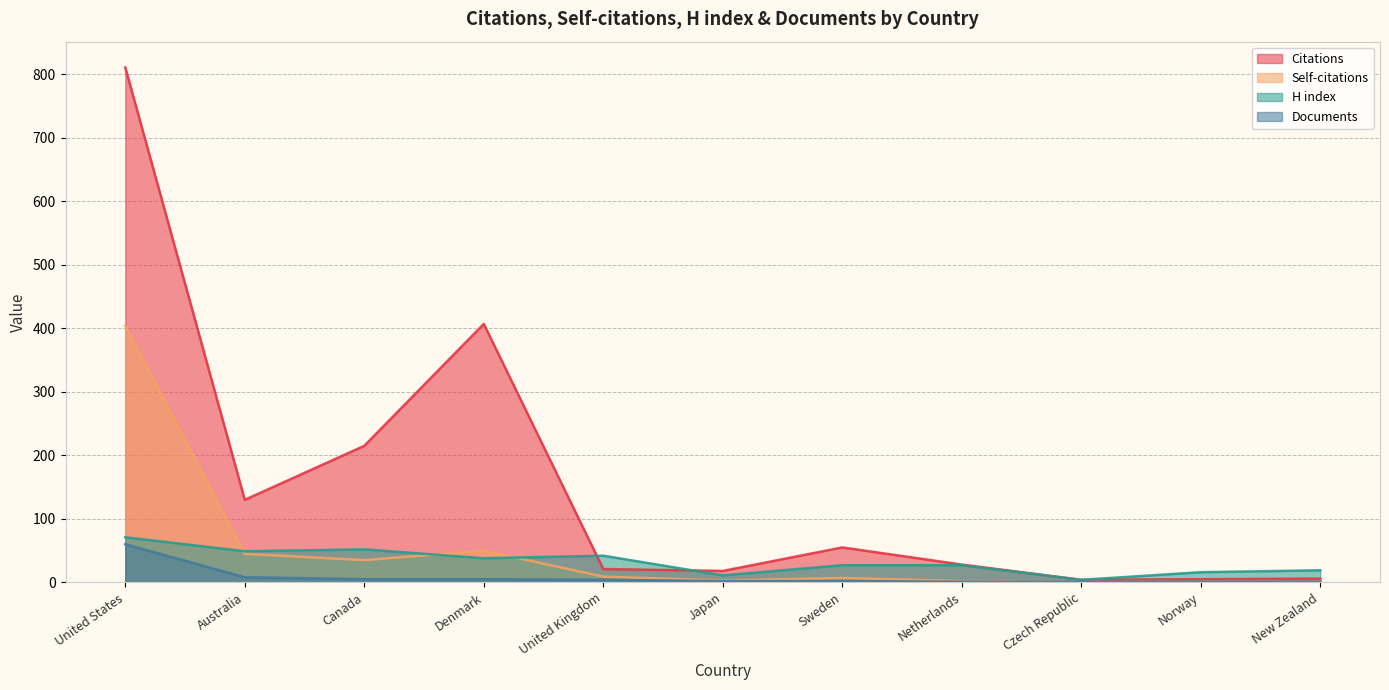

True or false: Citations has a value of 7 at Czech Republic.

False